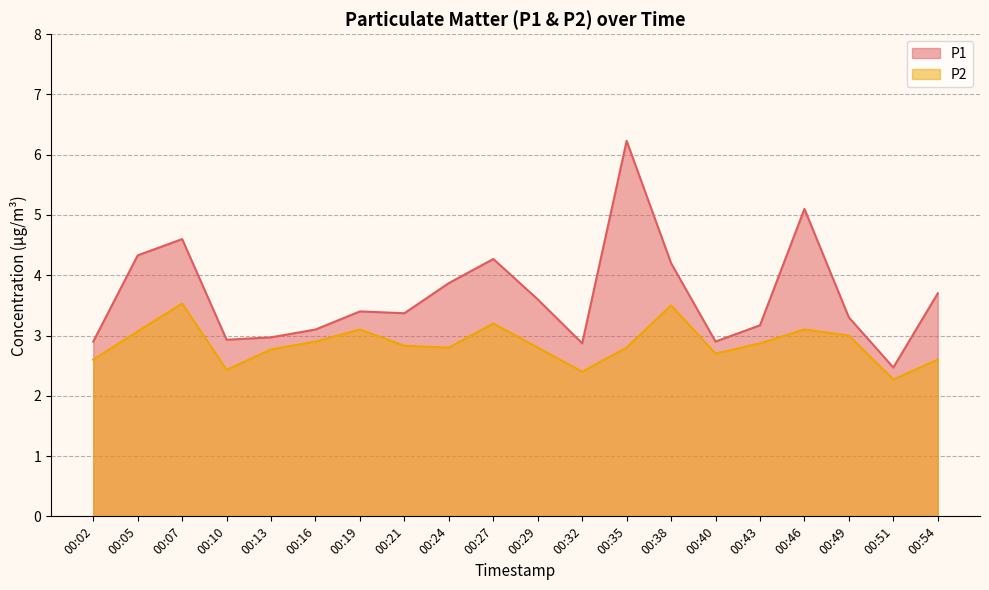

Reading right to left, list all the values displayed in this chart.

P1: 3.7	2.5	3.3	5.1	3.2	2.9	4.2	6.2	2.9	3.6	4.3	3.9	3.4	3.4	3.1	3.0	2.9	4.6	4.3	2.9
P2: 2.6	2.3	3.0	3.1	2.9	2.7	3.5	2.8	2.4	2.8	3.2	2.8	2.8	3.1	2.9	2.8	2.4	3.5	3.1	2.6